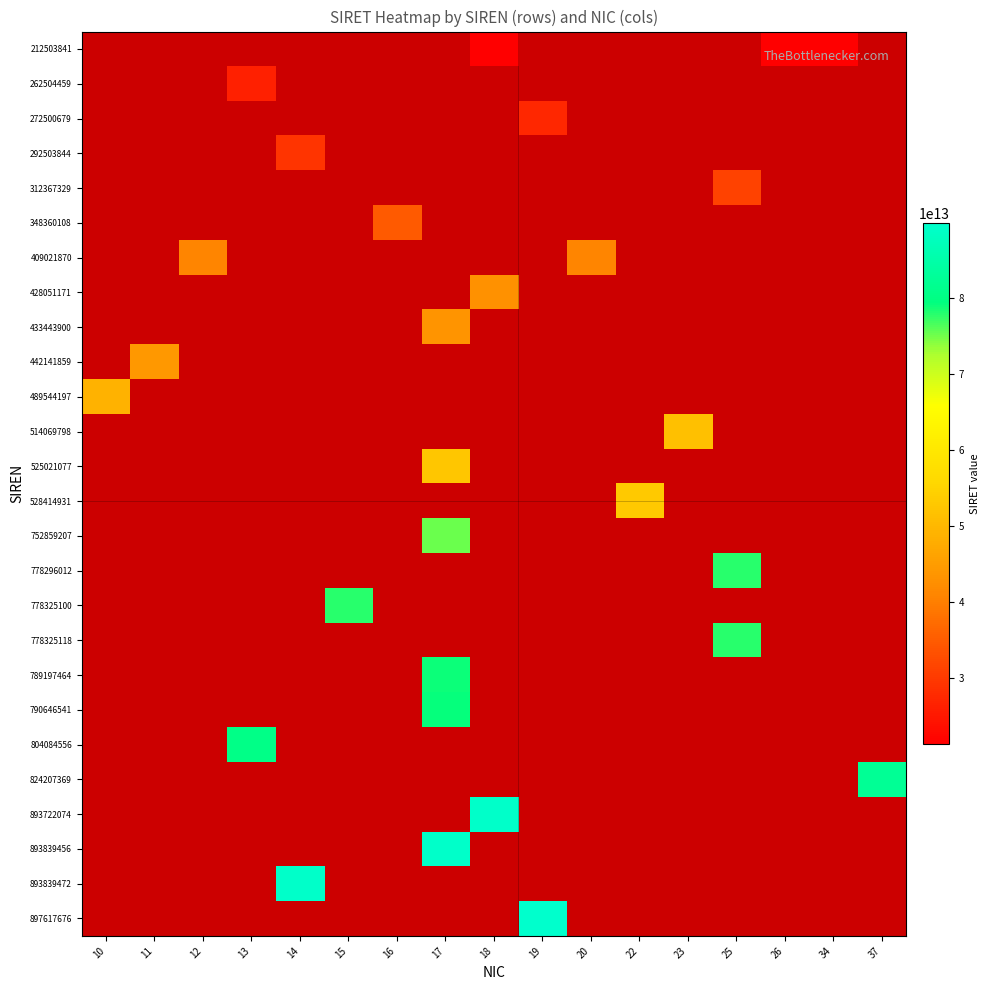

Count the number of data series in this chart.

26